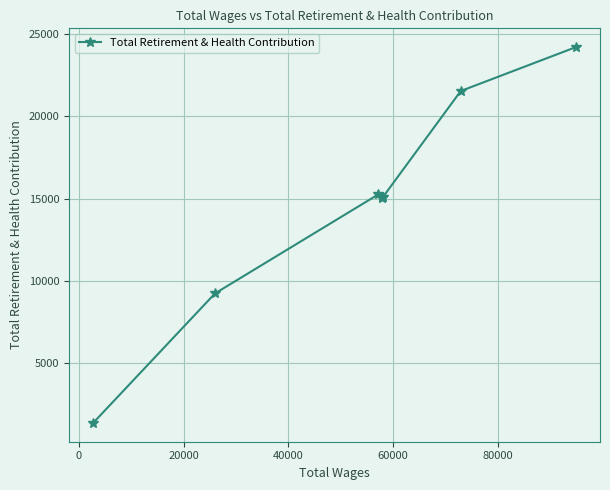

What is the value of the 7th point from the left?

21549